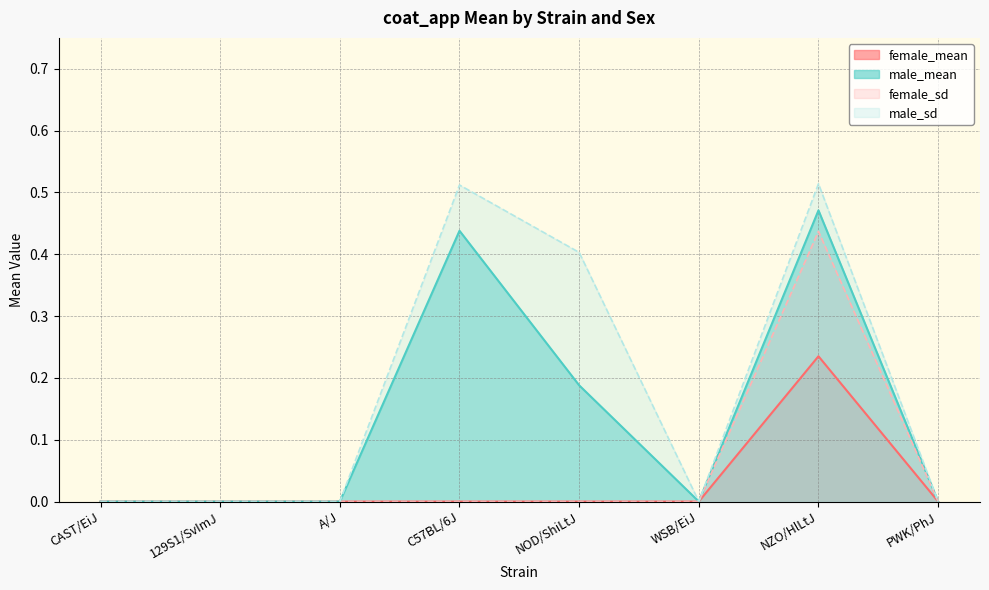

What is the label of the 8th point from the right?

CAST/EiJ